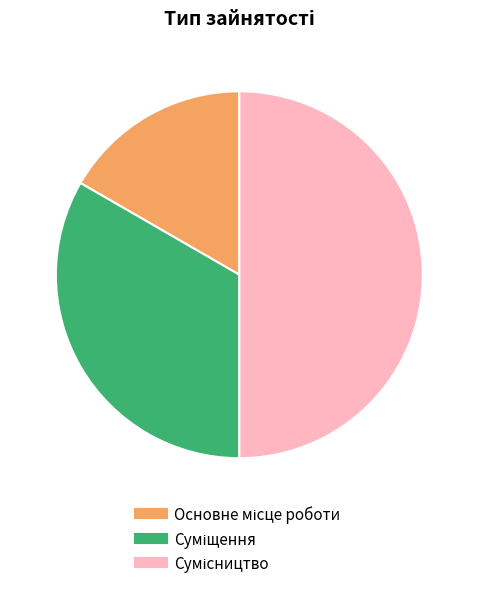

The Сумісництво slice represents 41% of the pie. True or false?

False